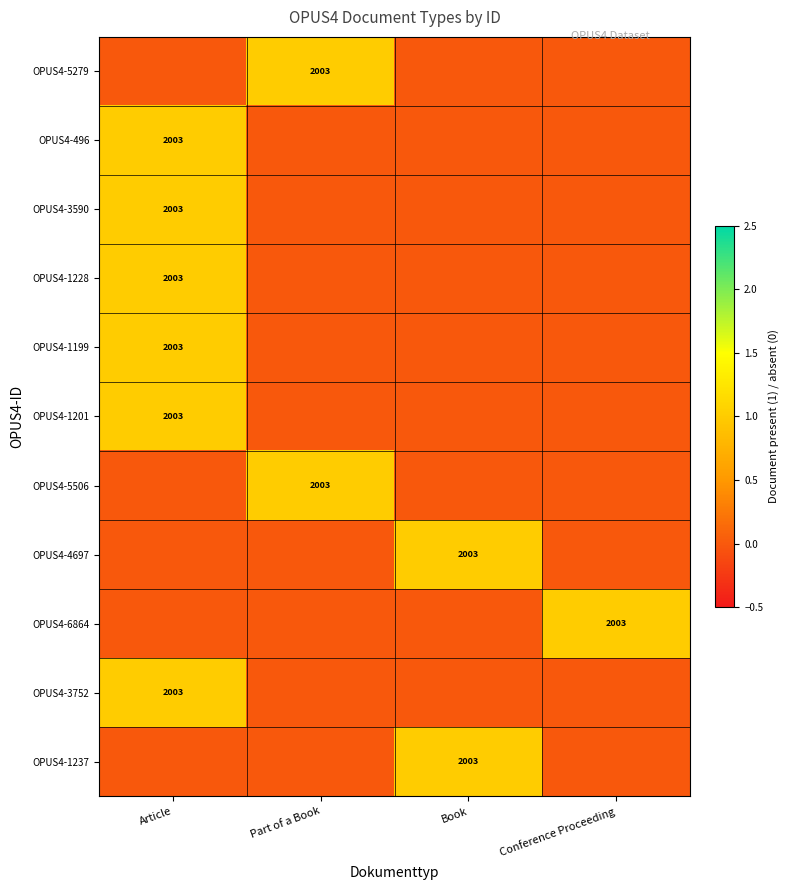

Is it true that OPUS4-1237 equals 2003 at Book?

True